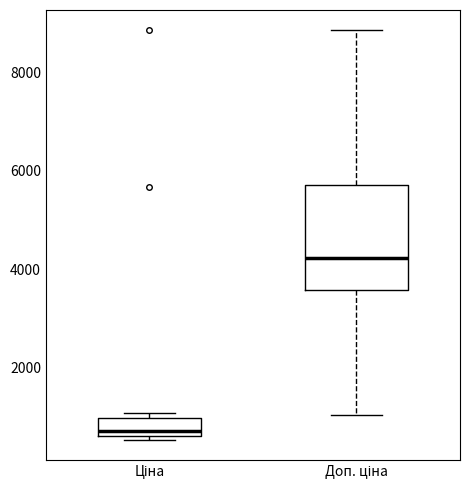

Reading left to right, read every box against the y-axis: the position of its median line, the range the box covers, and the ends of its whiskers. The values are not printed on the chart, so give them approximately, as read against the axis.

Ціна: median 600 (just above the box's lower edge), box 600 to 1000, whiskers 600 (just below the box's lower edge) to 1000 (just above the box's upper edge)
Доп. ціна: median 4200, box 3600 to 5800, whiskers 1000 to 8800